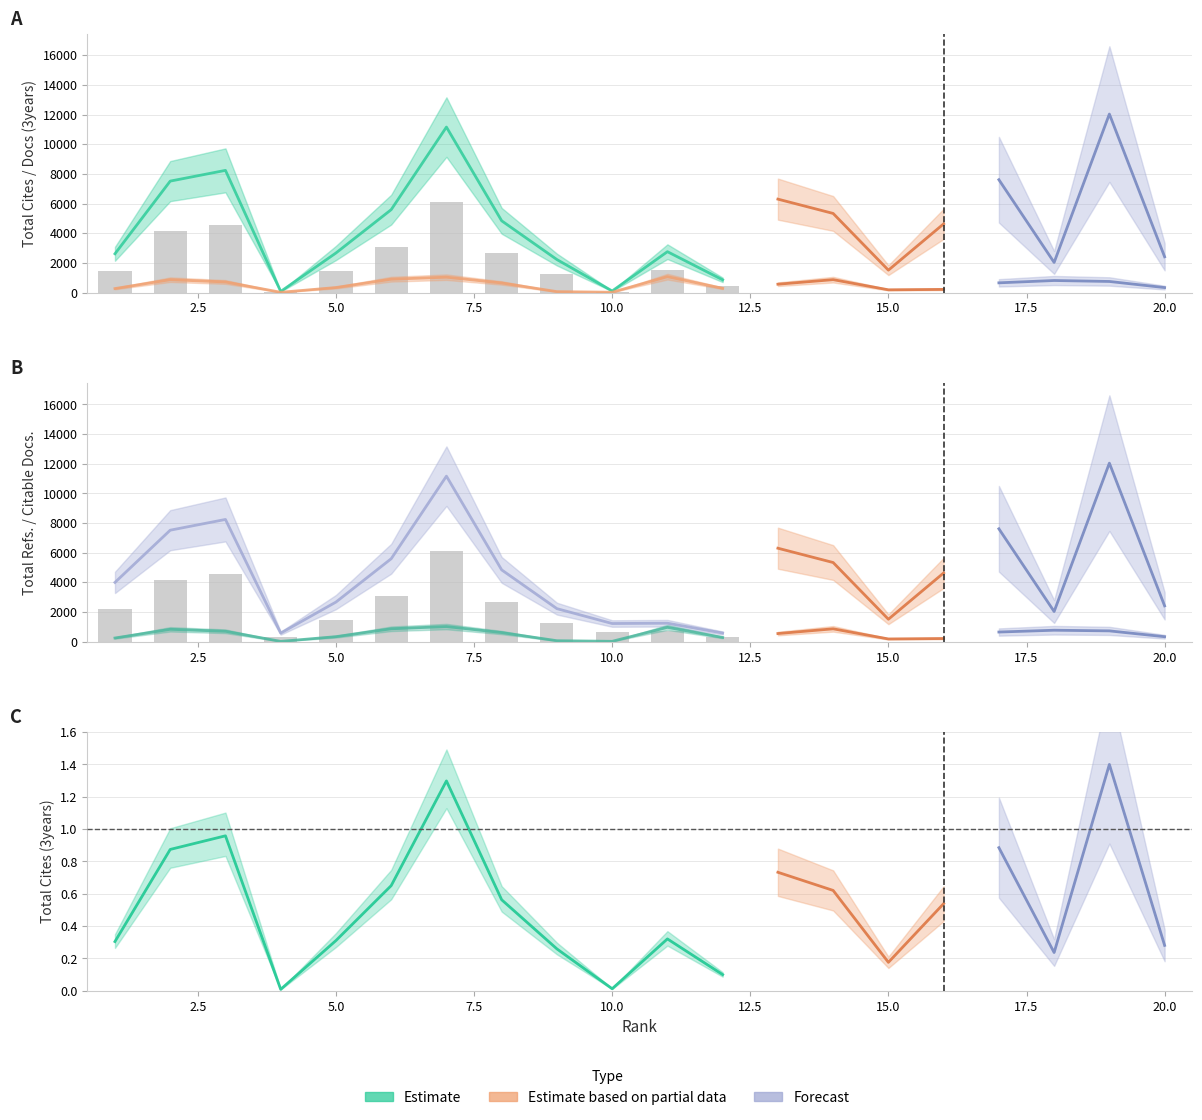

Reading left to right, extract all data points from this chart.

Total Cites (3years): 1=2611	2=7510	3=8234	4=70	5=2664	6=5585	7=11153	8=4833	9=2220	10=102	11=2752	12=854	13=6295	14=5330	15=1506	16=4627	17=7604	18=2027	19=12031	20=2408
Total Docs. (3years): 1=265	2=865	3=711	4=14	5=335	6=898	7=1033	8=644	9=58	10=18	11=1068	12=283	13=560	14=866	15=181	16=208	17=652	18=809	19=744	20=332
Total Refs.: 1=3990	2=7510	3=8234	4=571	5=2664	6=5585	7=11153	8=4833	9=2220	10=1218	11=1239	12=577	13=6295	14=5330	15=1506	16=4627	17=7604	18=2027	19=12031	20=2408
Citable Docs. (3years): 1=241	2=828	3=695	4=14	5=332	6=863	7=1013	8=608	9=58	10=18	11=960	12=278	13=542	14=860	15=177	16=206	17=644	18=766	19=722	20=329